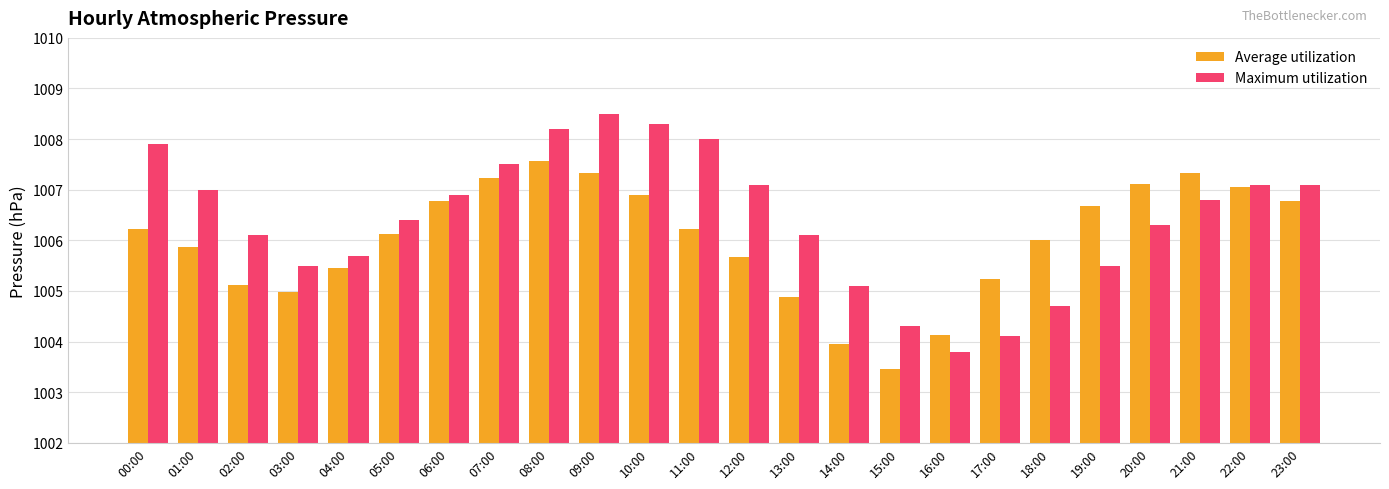

Which series has the widest spread of values?

Maximum utilization